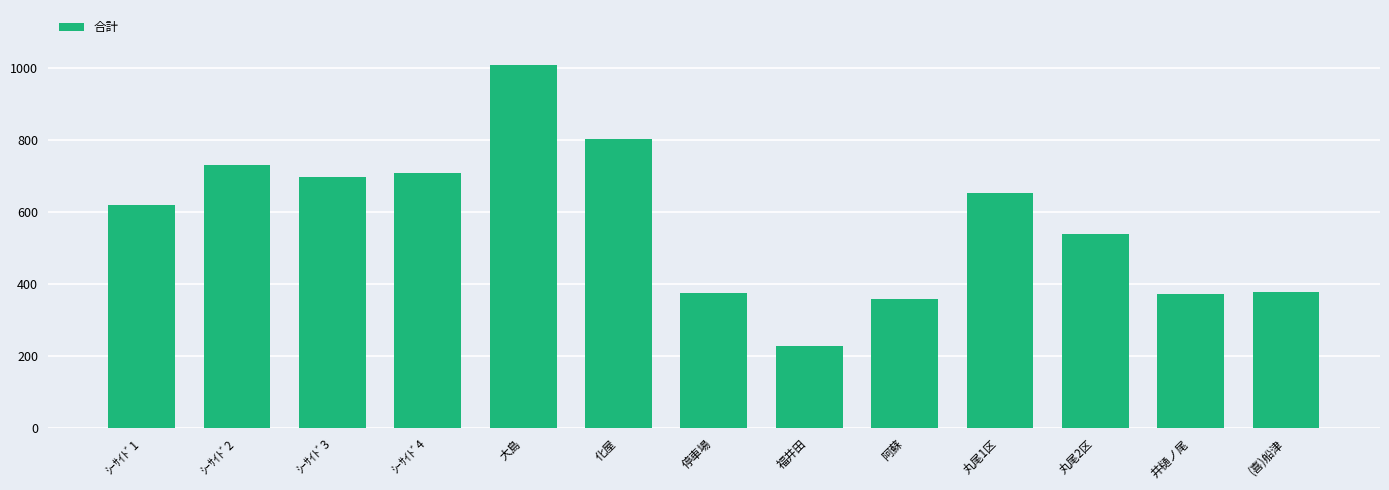

What is the label of the 11th bar from the right?

ｼｰｻｲﾄﾞ3